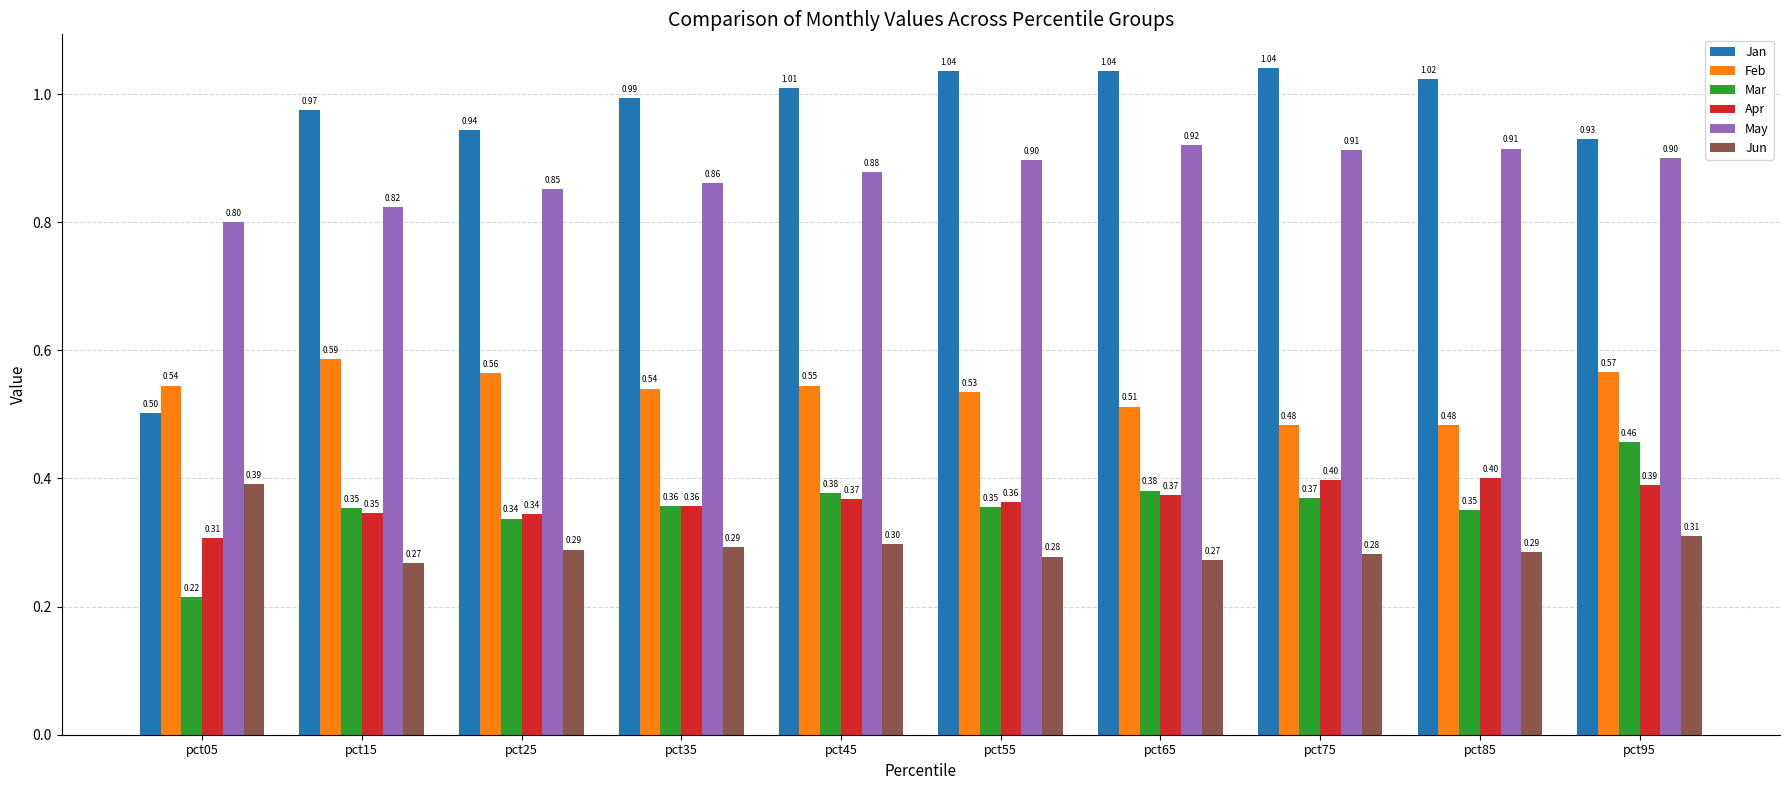

Is it true that Feb equals 0.5 at pct65?

True